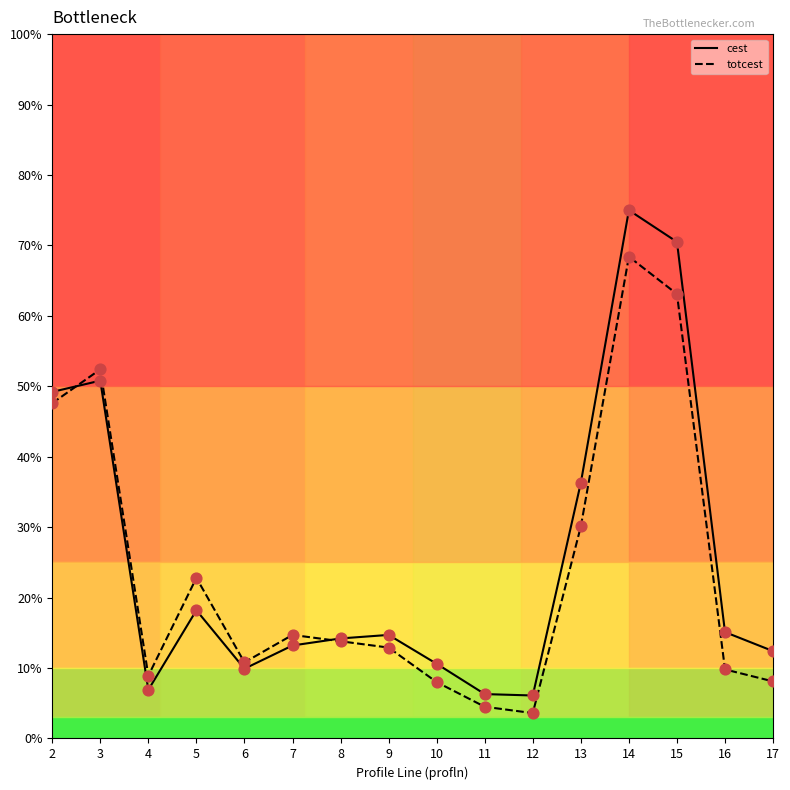

Which series has the largest total across all categories?

cest